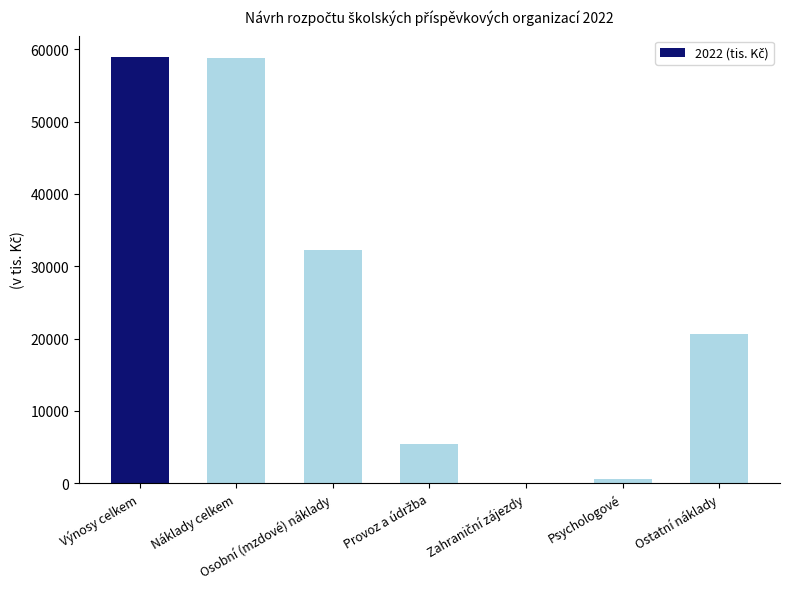

Approximately how many times larger is the value at Výnosy celkem compared to Ostatní náklady?

2.9